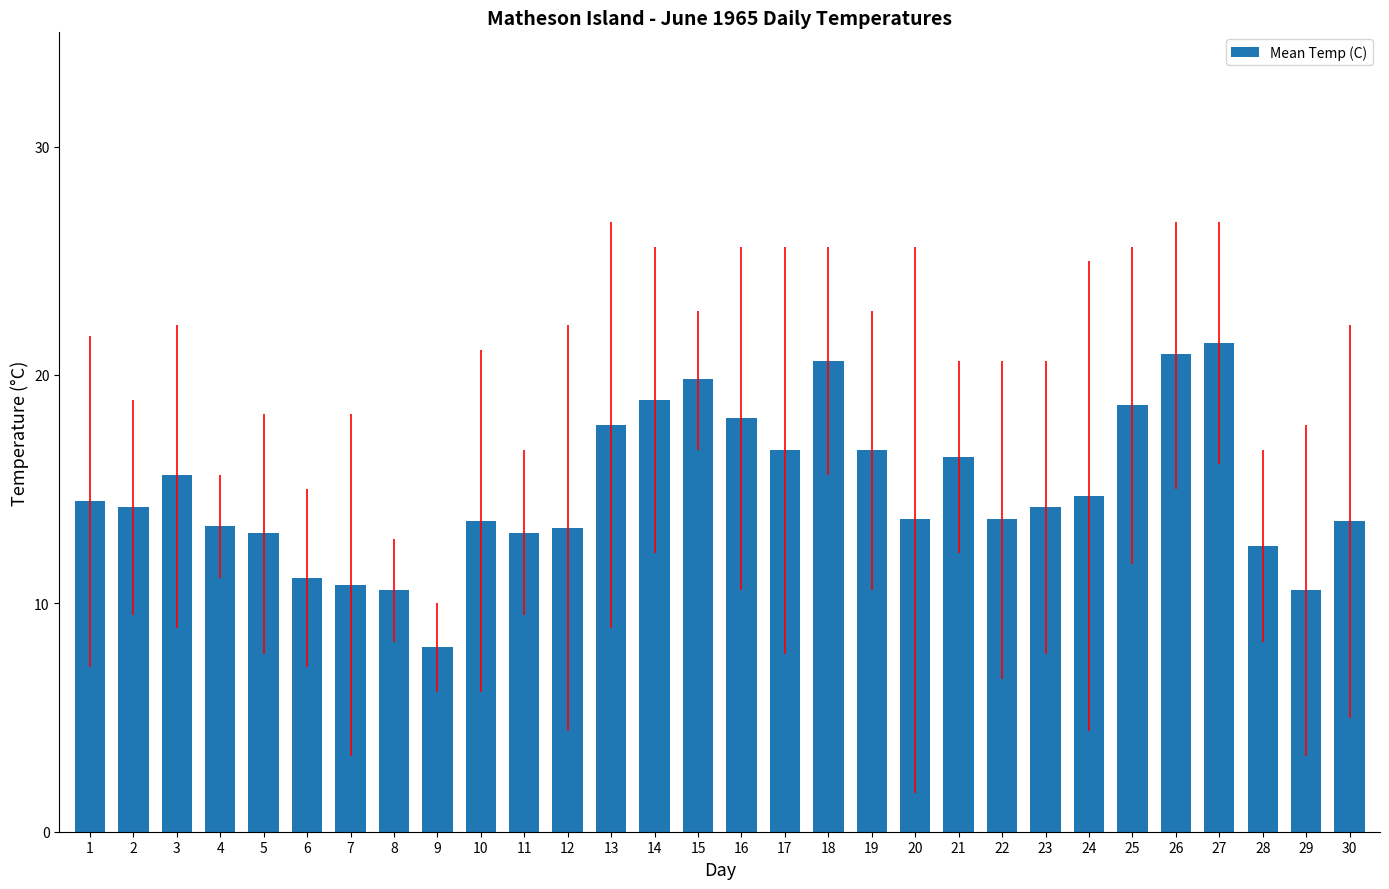

What is the value of the 4th bar from the left?

13.4